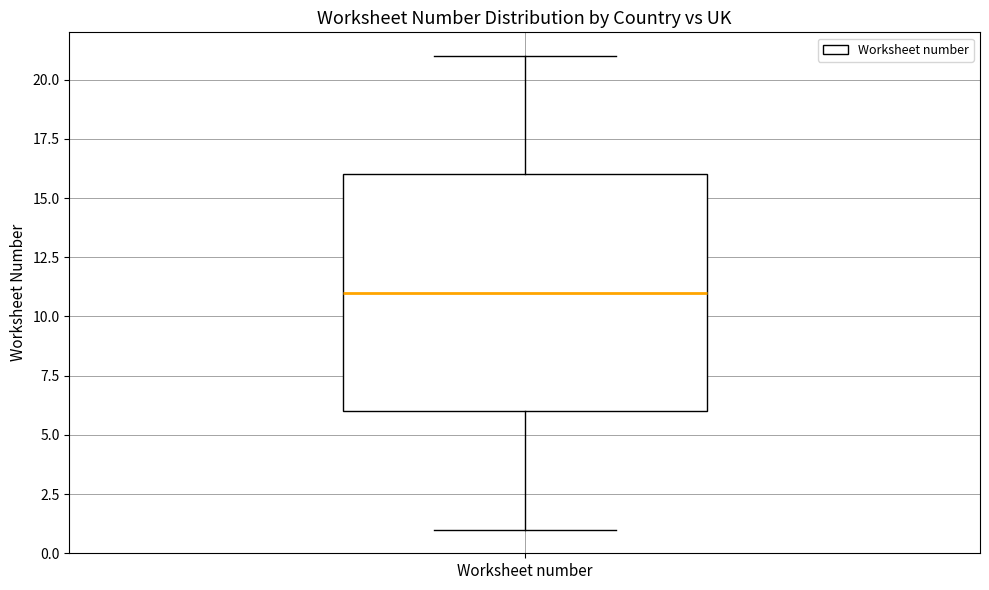

Where is the lower edge of the box for Worksheet number on the y-axis? The values are not printed on the chart, so give them approximately, as read against the axis.

6